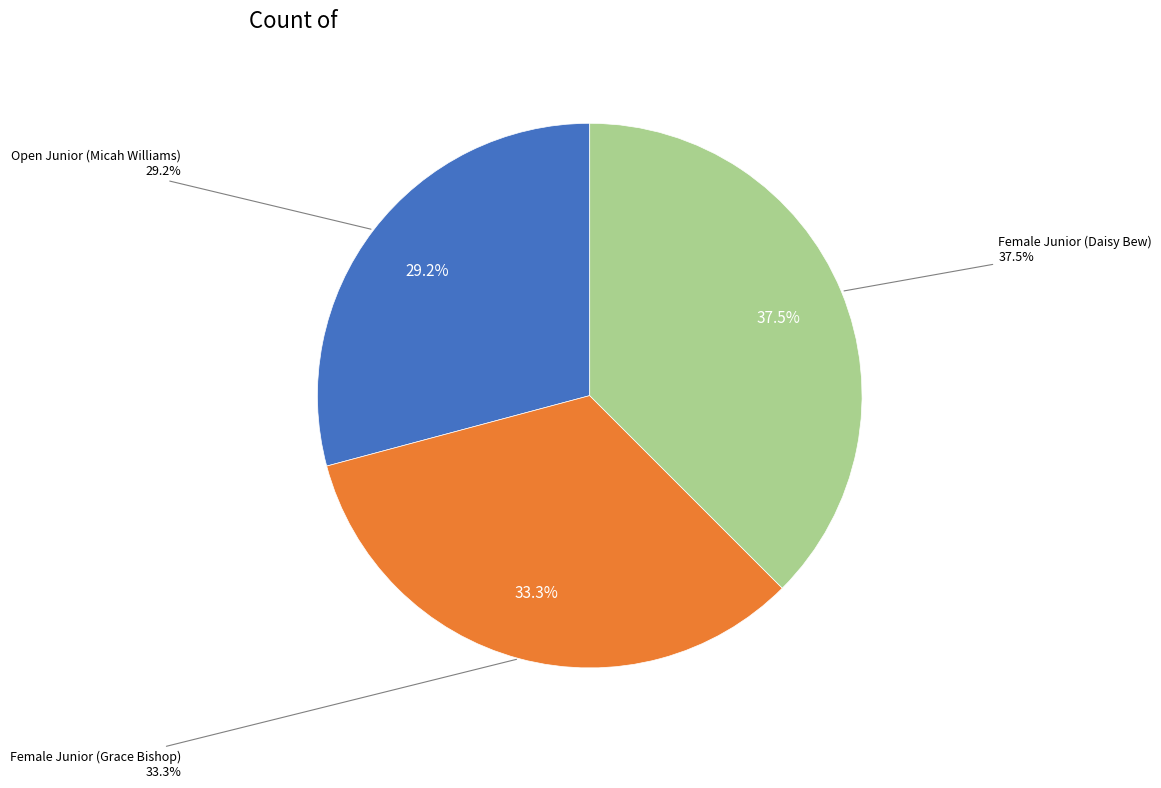

To the nearest percent, what percentage of the pie is Open Junior (Micah Williams)?

29%